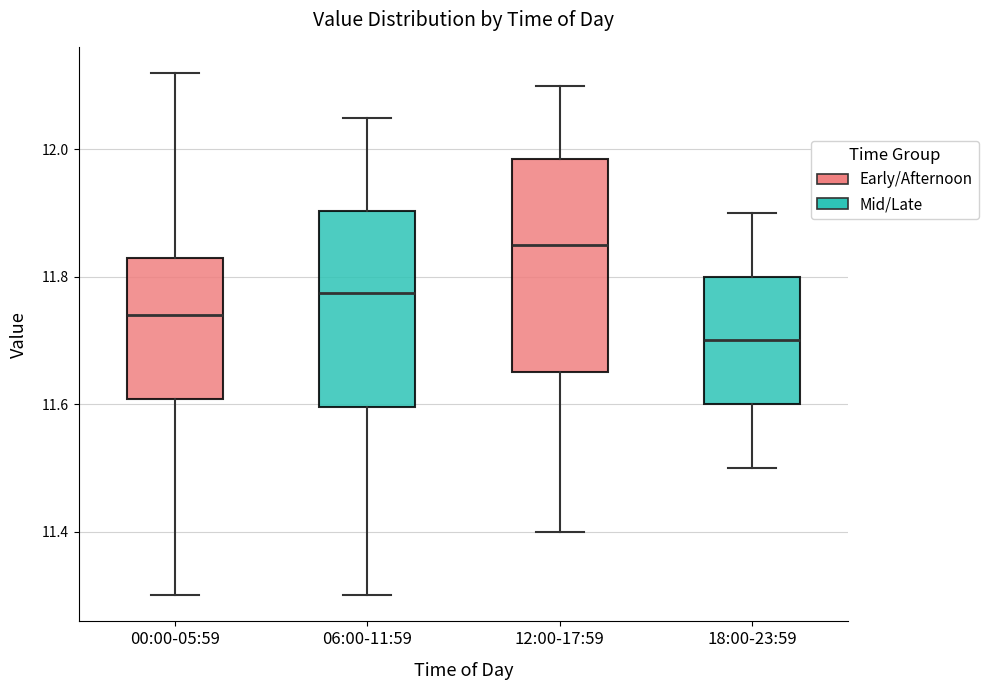

Reading left to right, read every box against the y-axis: the position of its median line, the range the box covers, and the ends of its whiskers. The values are not printed on the chart, so give them approximately, as read against the axis.

00:00-05:59: median 11.74, box 11.60 to 11.84, whiskers 11.30 to 12.12
06:00-11:59: median 11.78, box 11.60 to 11.90, whiskers 11.30 to 12.06
12:00-17:59: median 11.86, box 11.66 to 11.98, whiskers 11.40 to 12.10
18:00-23:59: median 11.70, box 11.60 to 11.80, whiskers 11.50 to 11.90